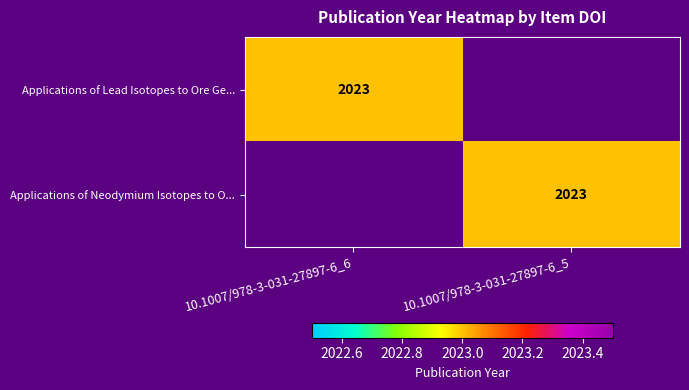

The value of Applications of Lead Isotopes to Ore Ge... at 10.1007/978-3-031-27897-6_6 is 3589. True or false?

False